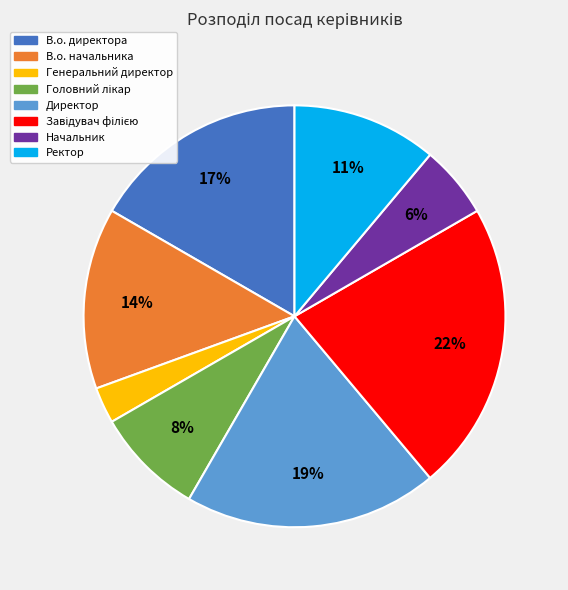

To the nearest percent, what is the difference between the largest and smallest slice percentages?

19%